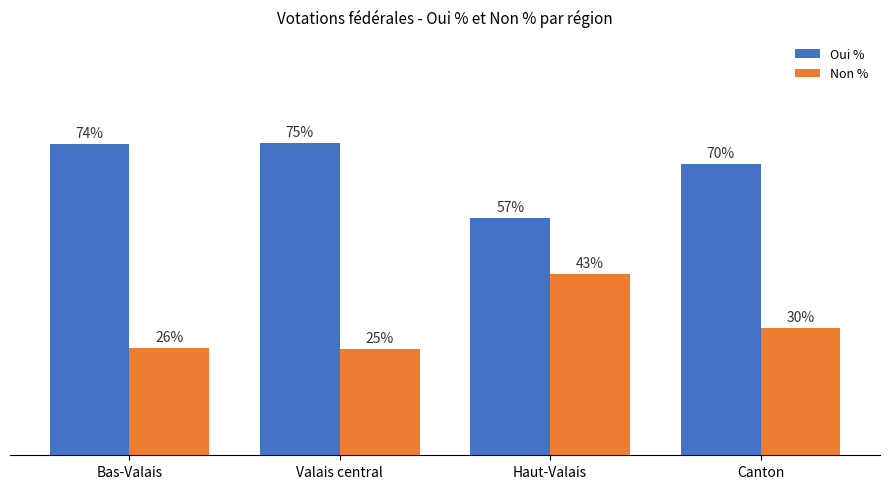

What are all the series names shown in the legend?

Oui %, Non %